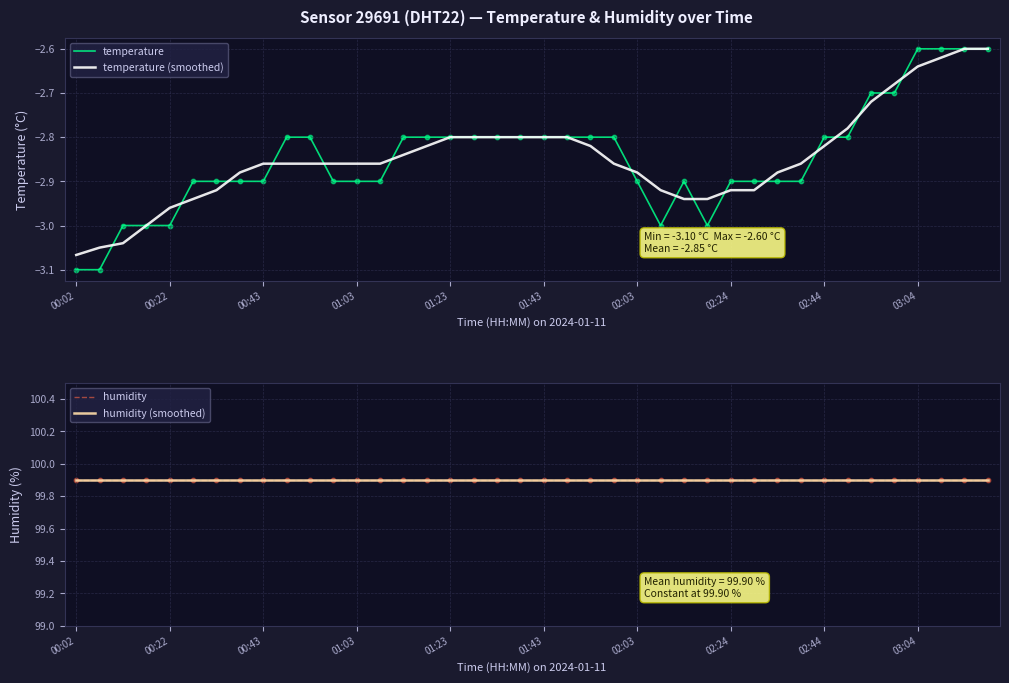

Which series has the largest Y range (max minus min)?

temperature